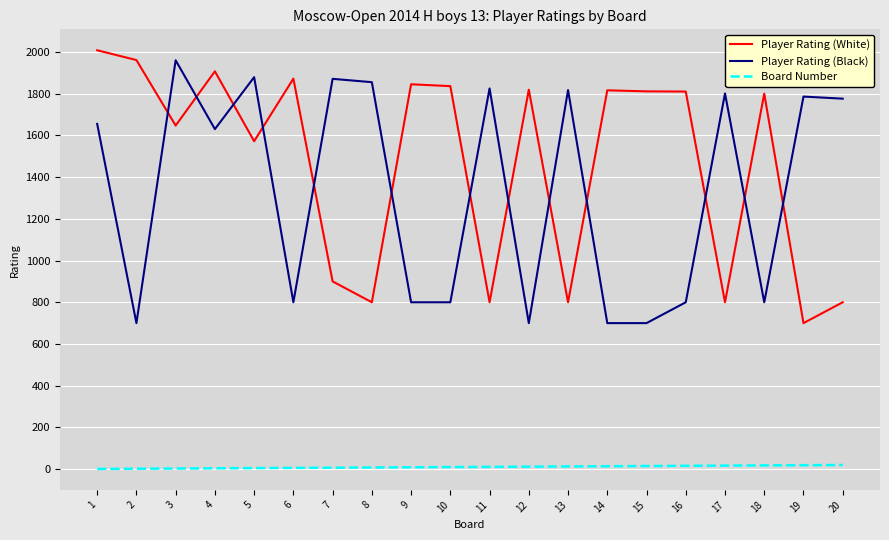

Which series has the largest total across all categories?

Player Rating (White)